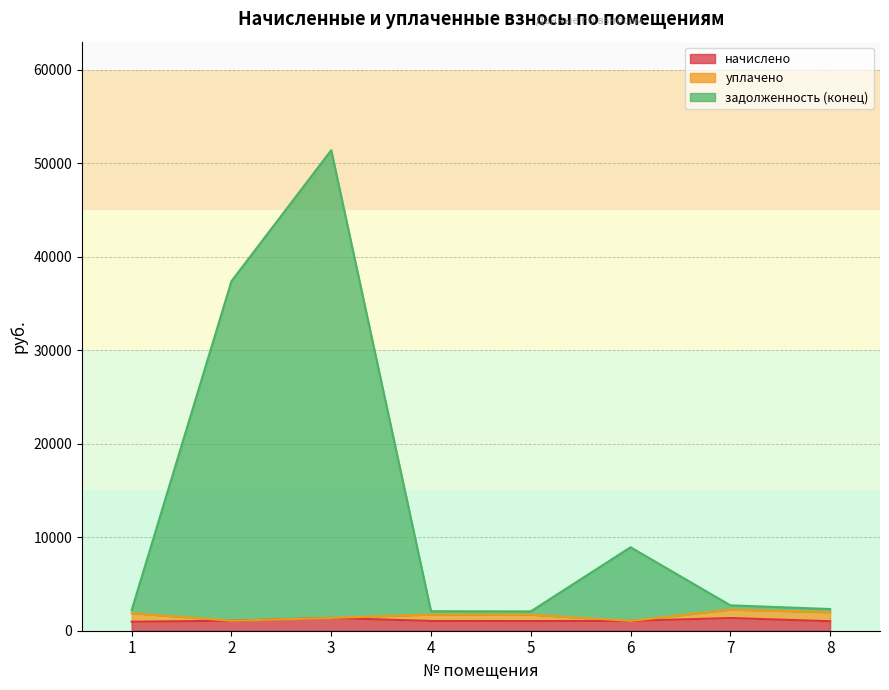

What is the total value across all series at 4?

2087.6